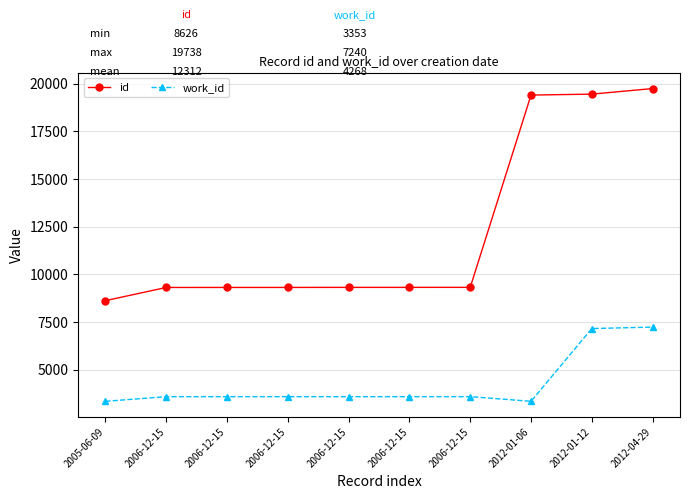

Between 2006-12-15 and 2005-06-09, which is larger?

2006-12-15